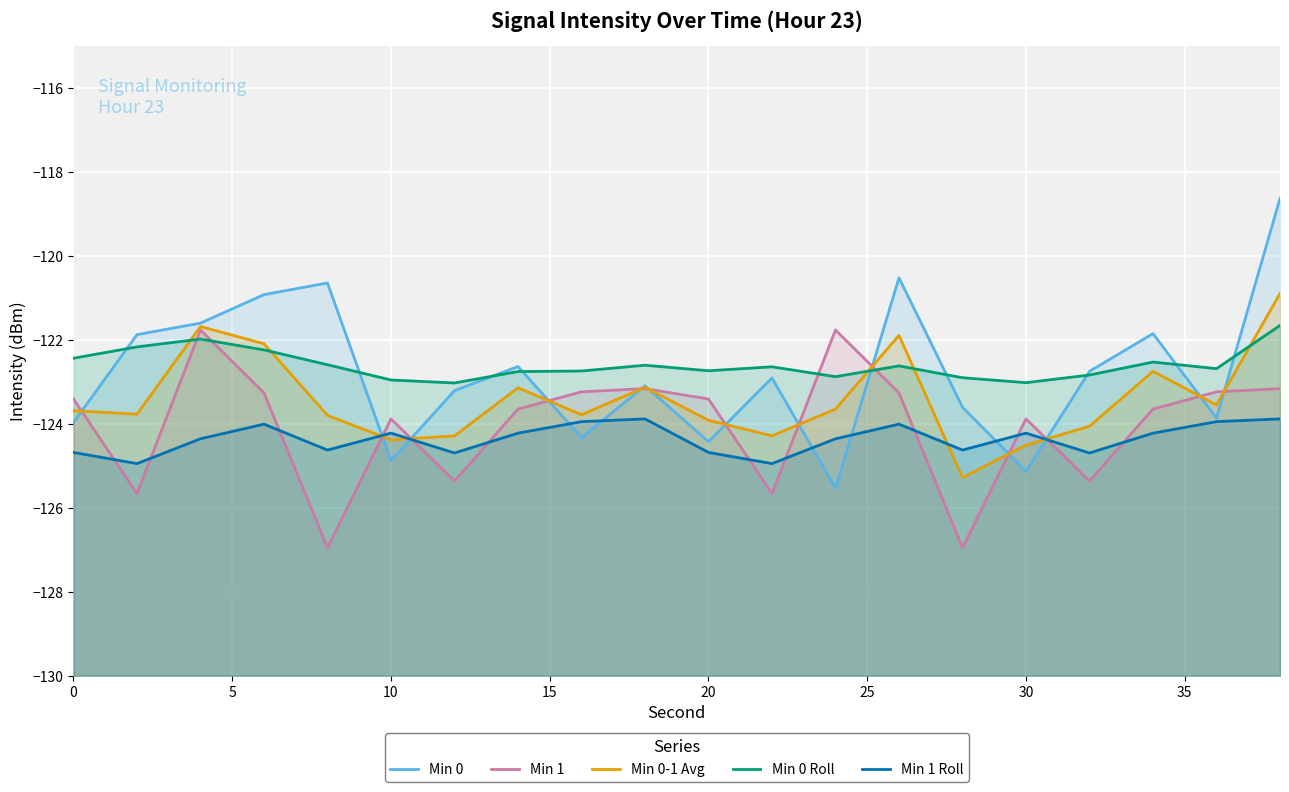

What is the maximum value for Min 0-1 Avg?

-120.9